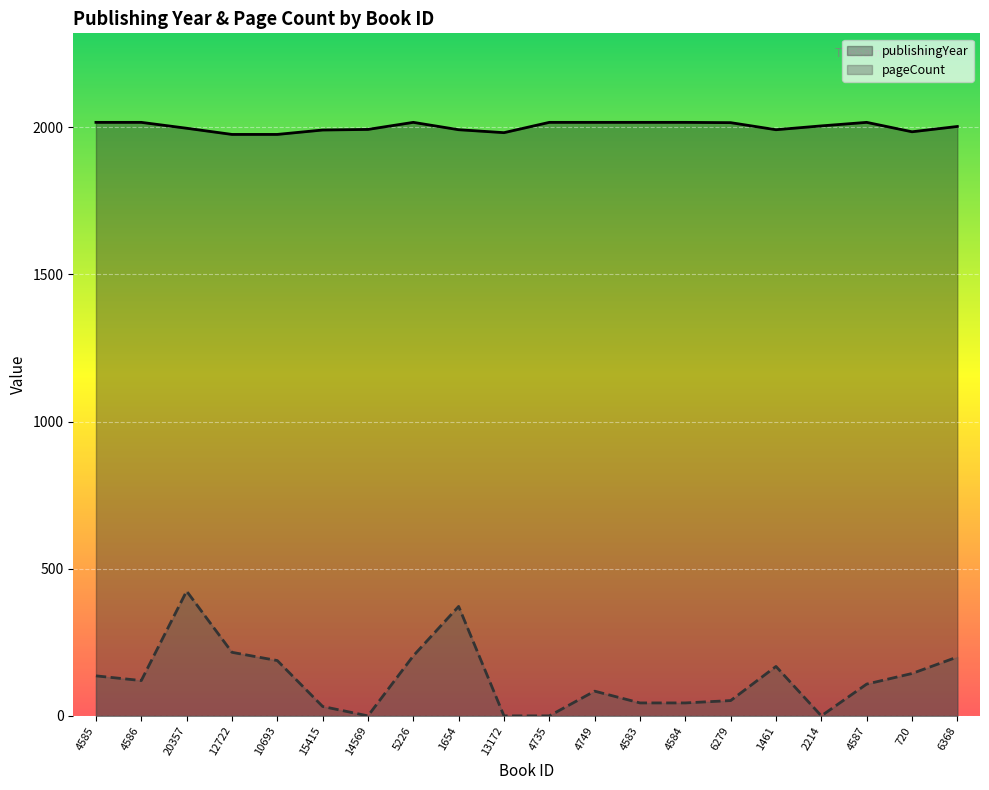

What is the label of the 20th point from the right?

4585